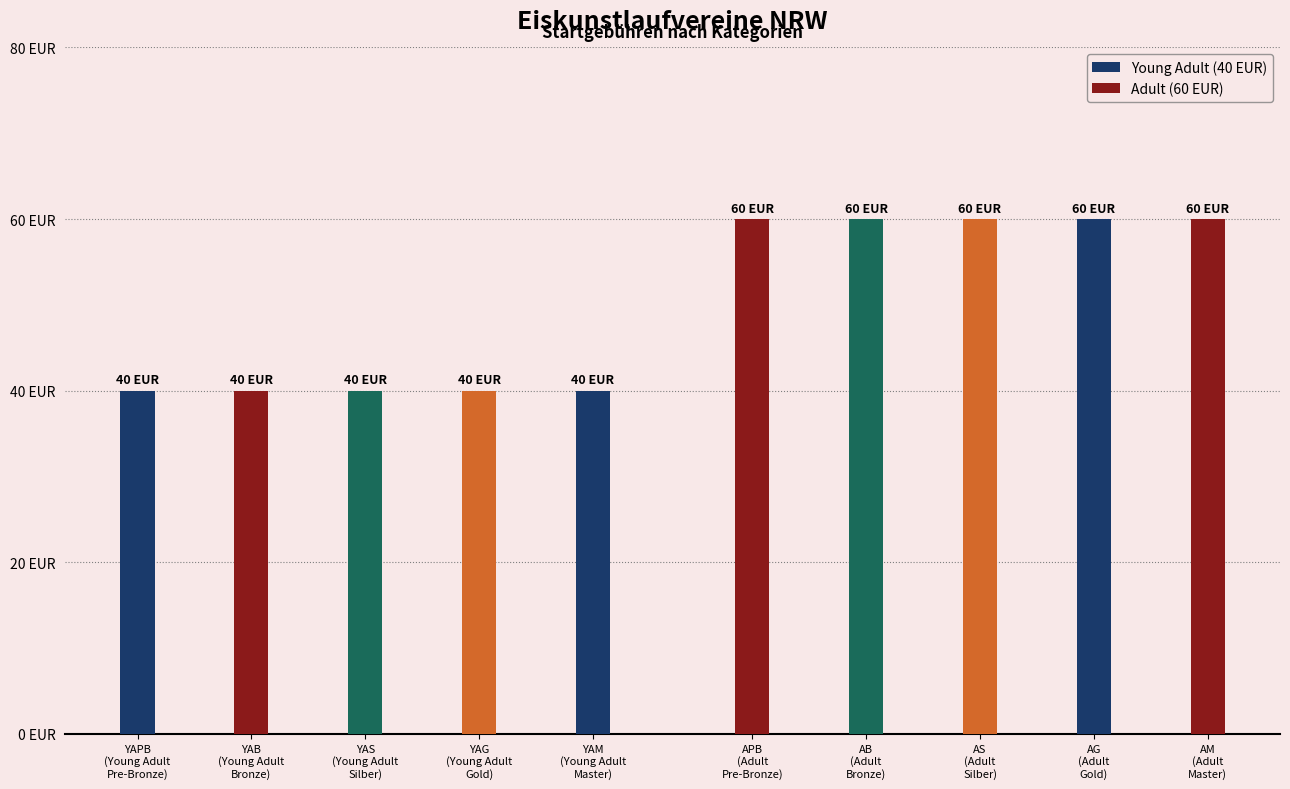

What is the value of the Adult (60 EUR) bar at the 1st from the left?

60